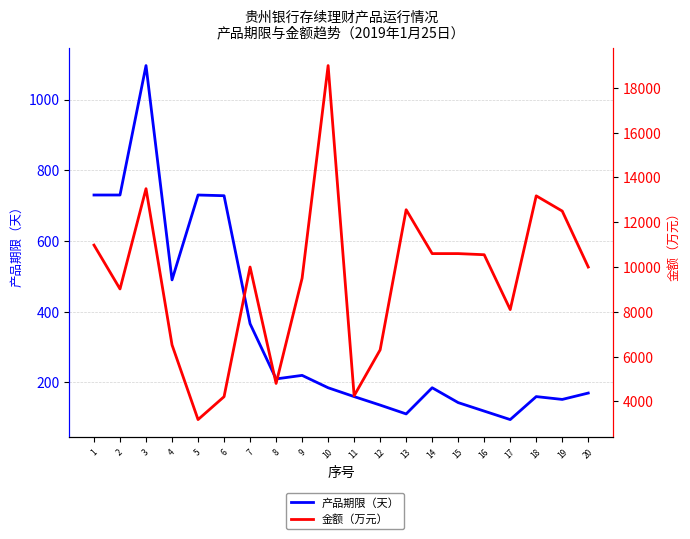

What is the spread (max minus min) of values at 8?

4590